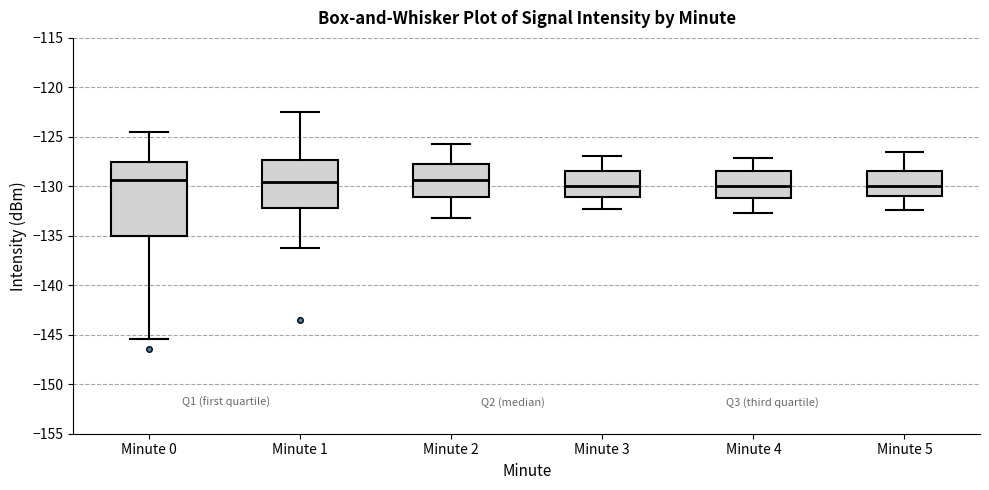

Comparing the boxes themselves (not the whiskers), which one is the tallest?

Minute 0